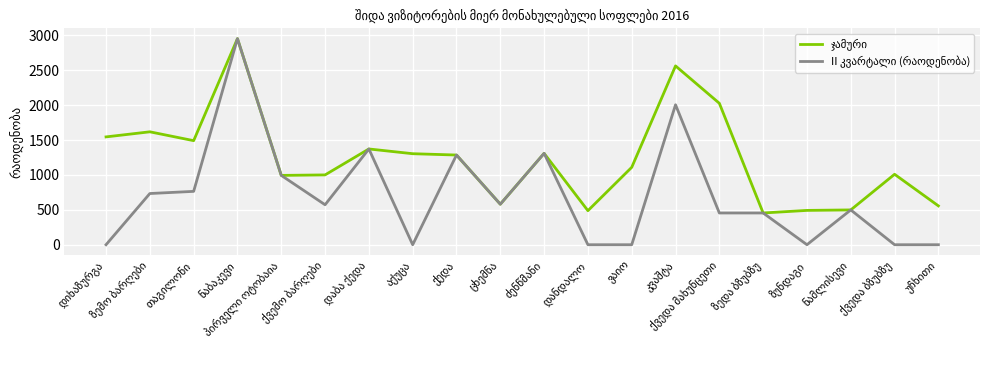

True or false: II კვარტალი (რაოდენობა) and ჯამური intersect in this chart.

False